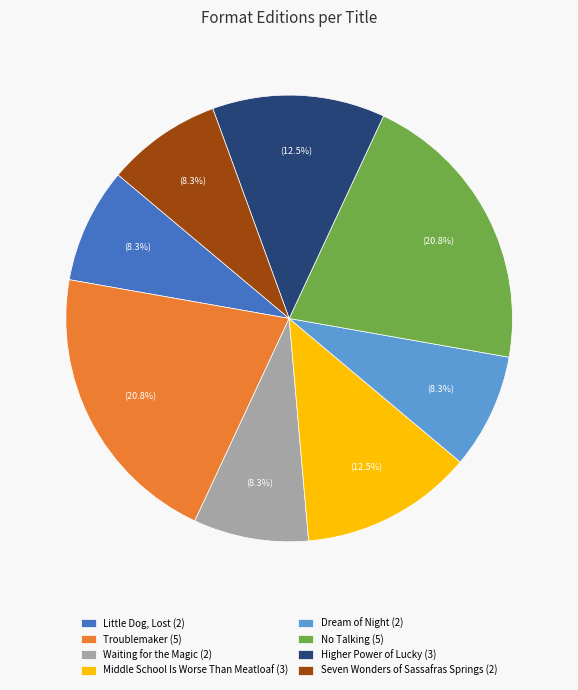

Does any single category account for the majority?

No